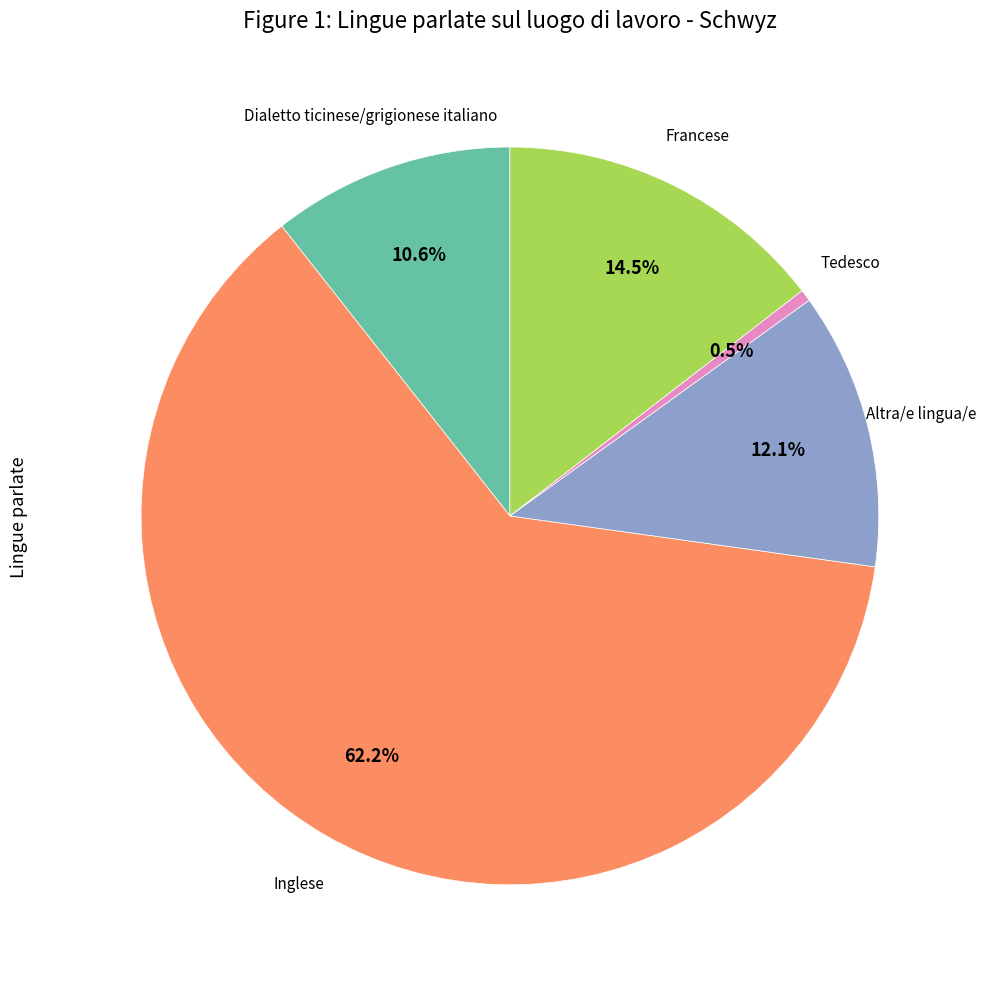

To the nearest percent, what portion does Altra/e lingua/e represent?

12%